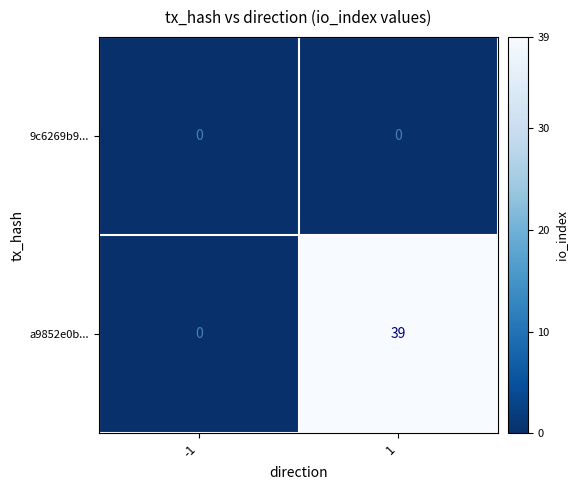

What is the spread (max minus min) of values at 1?

39